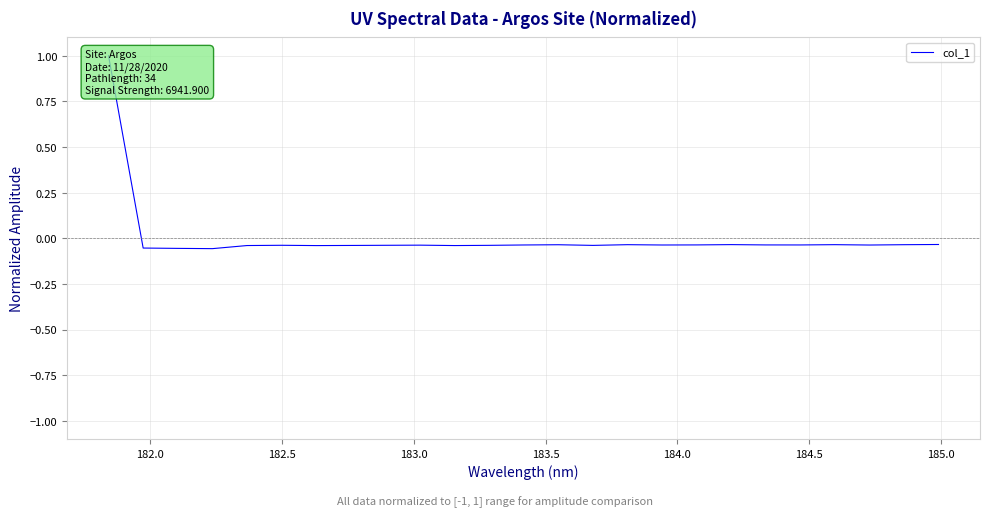

How many data points does each series have?

25